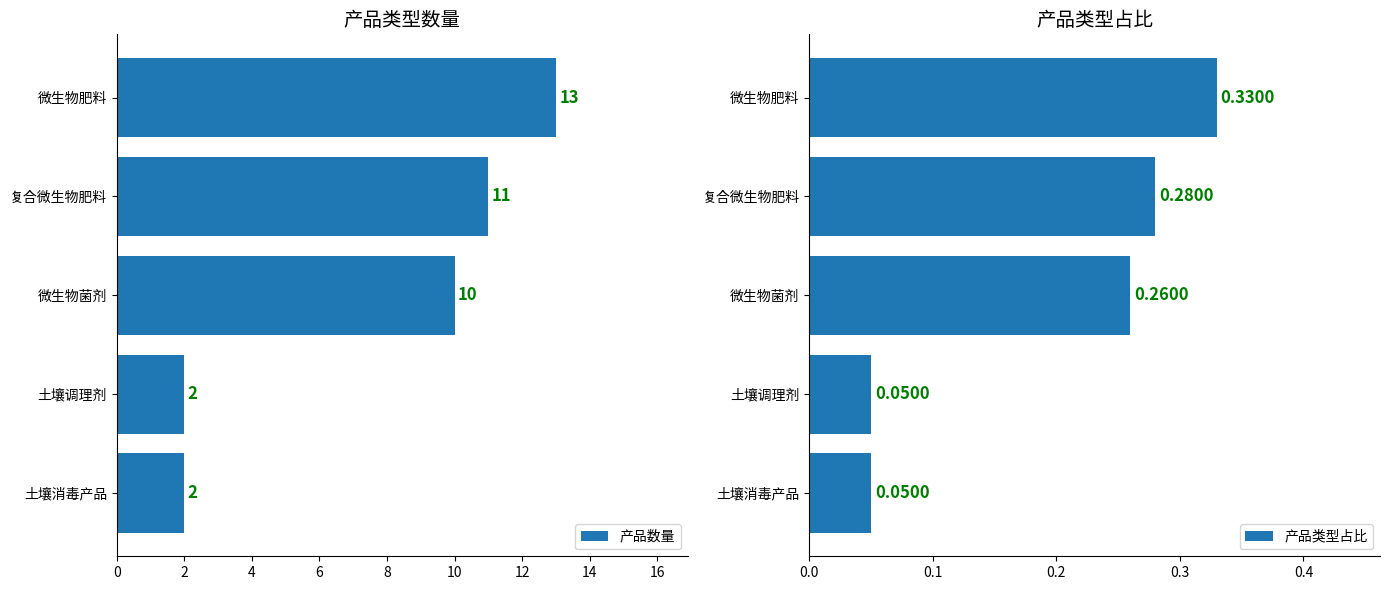

What is the difference between the maximum and minimum values in the 产品数量 series?

11